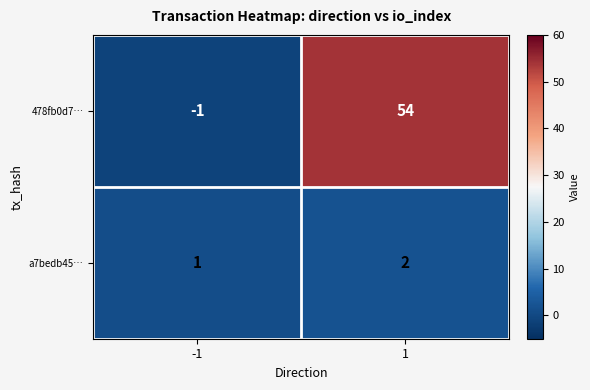

What is the greatest value displayed?

54